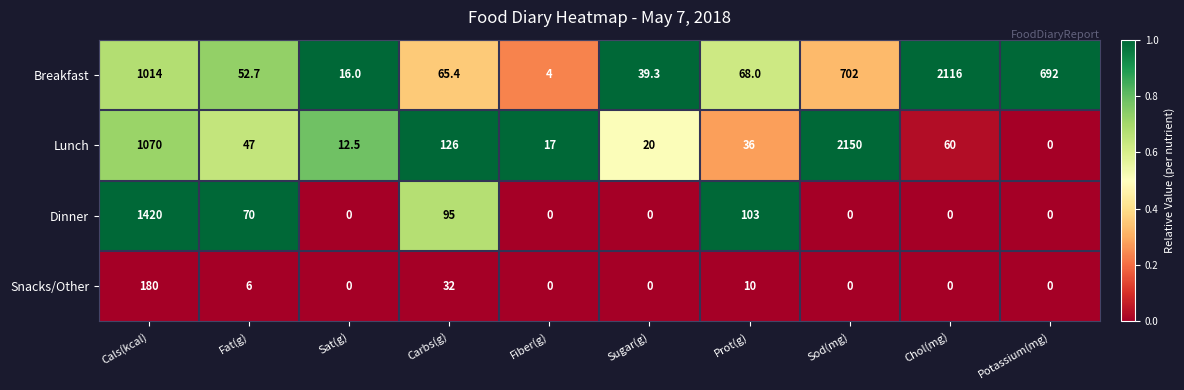

What is the total value across all series at Cals(kcal)?

3684.0